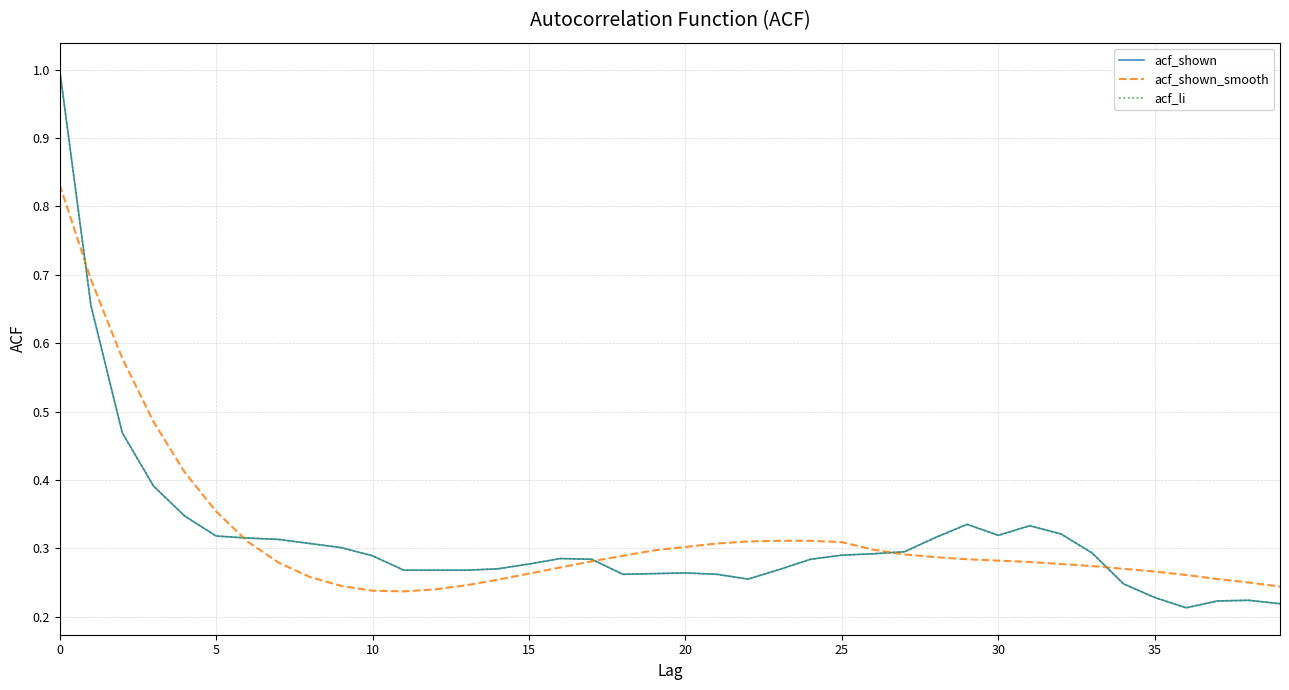

Rank the series by their maximum value, from lowest to highest.

acf_shown_smooth, acf_shown, acf_li